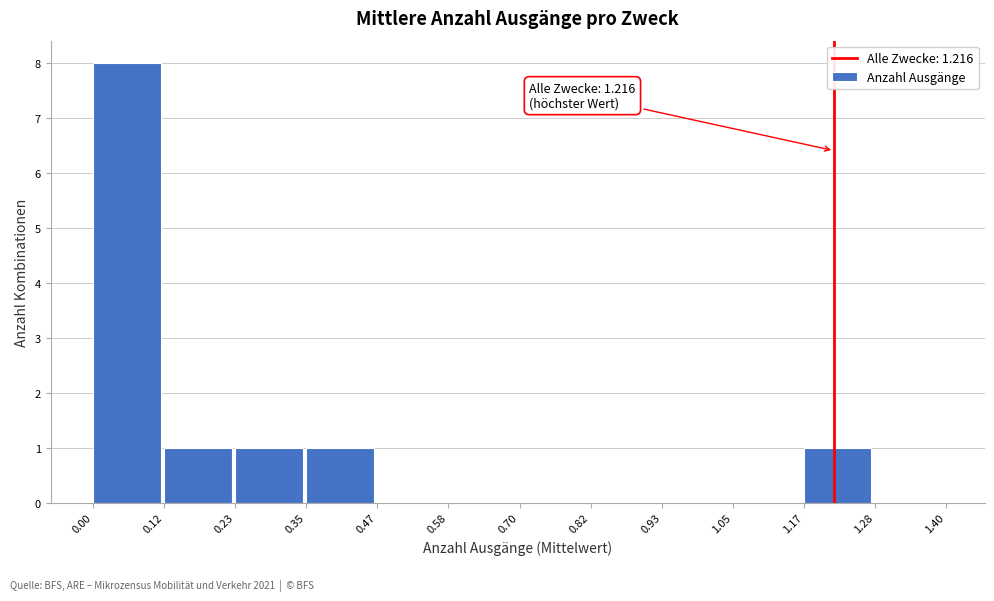

Over which range of the x-axis is the bar tallest?

0.00 to 0.12